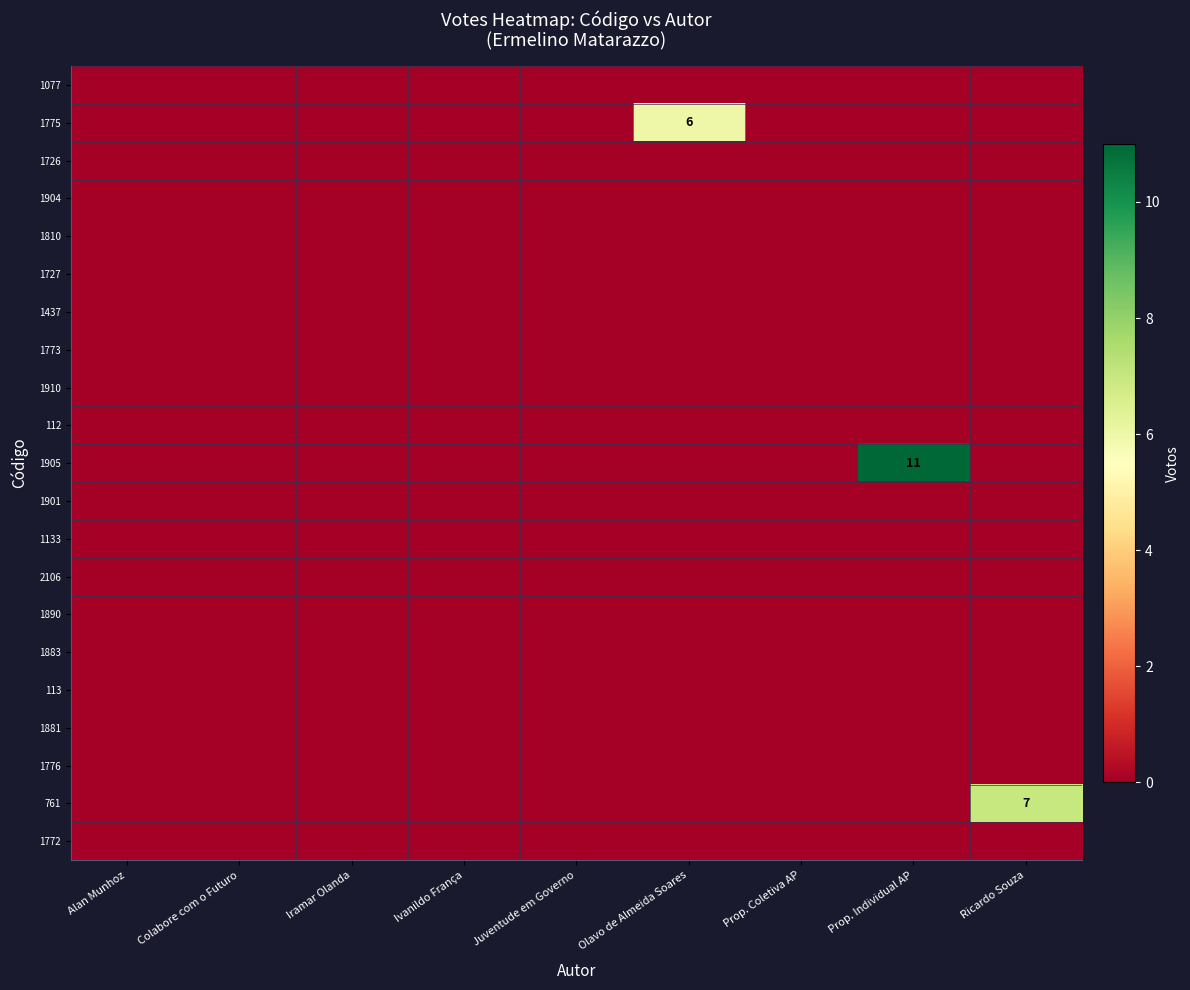

Which category has the highest value in the 1890 series?

Alan Munhoz